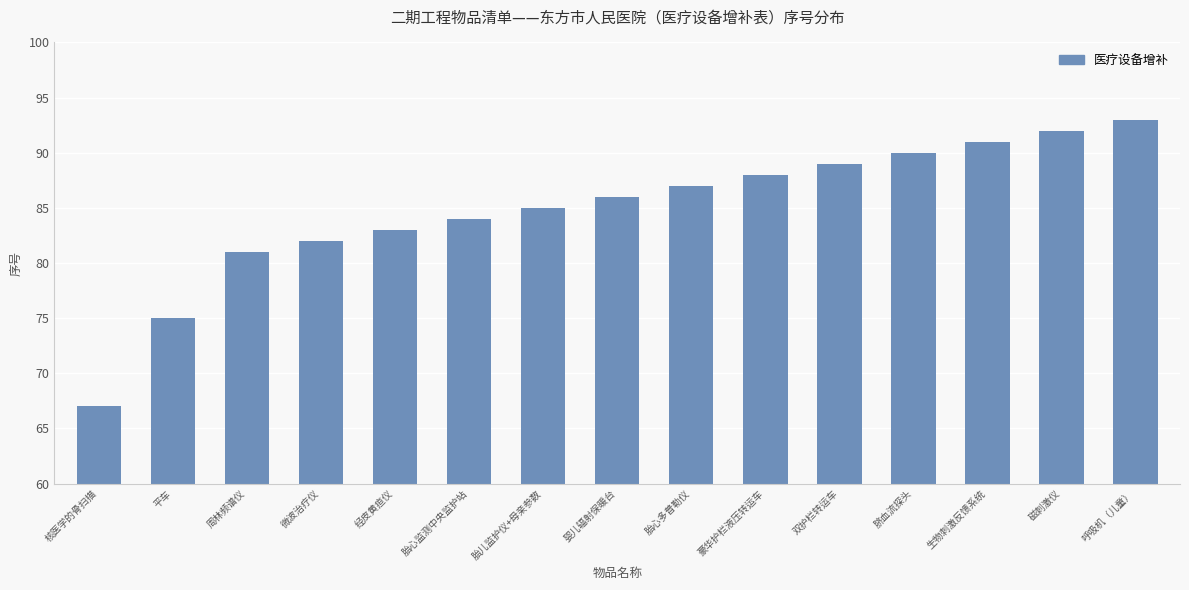

What is the greatest value displayed?

93